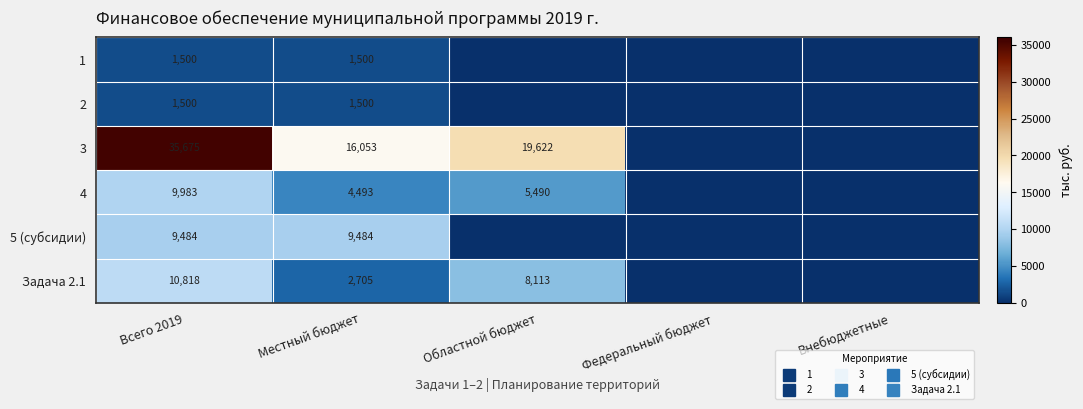

At how many categories does at least one series exceed 34298?

1